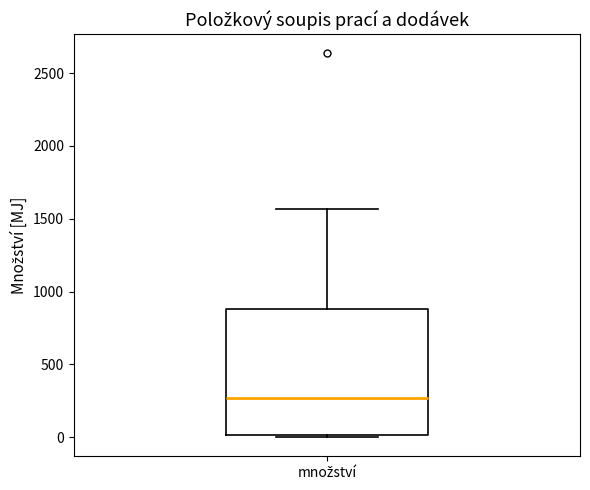

Read this box plot against the y-axis: the position of the median line, the range covered by the box, and the ends of both whiskers. The values are not printed on the chart, so give them approximately, as read against the axis.

median 250, box 0 to 900, whiskers 0 to 1550